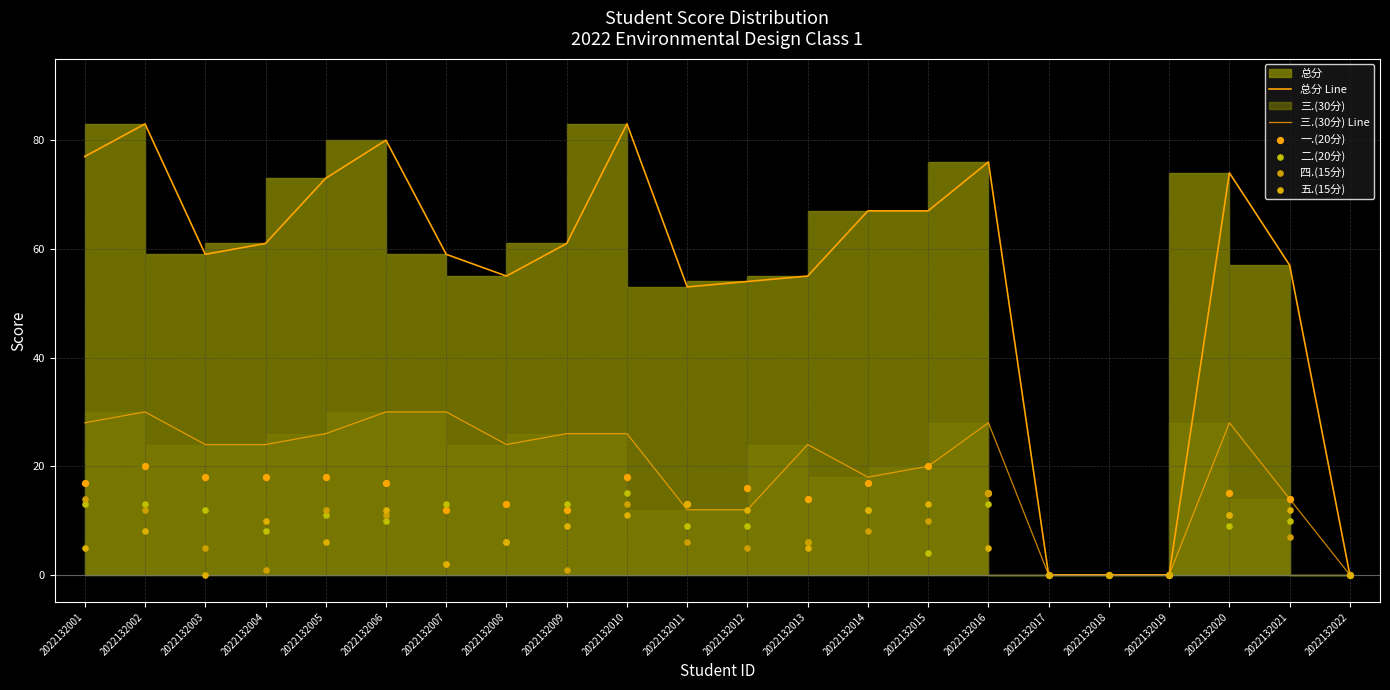

At how many categories does at least one series exceed 0?

18